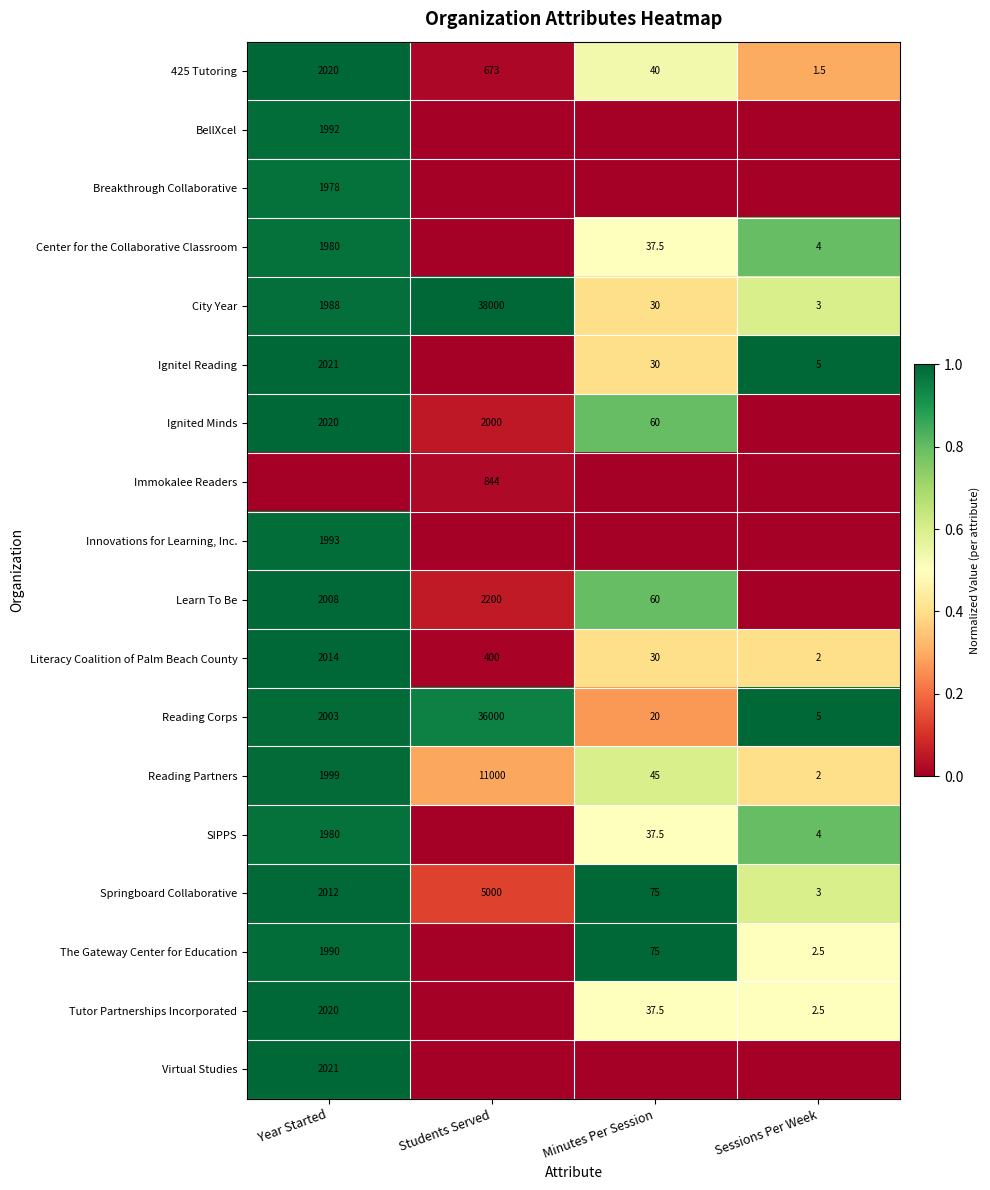

At which label is Springboard Collaborative closest to 2501?

Year Started